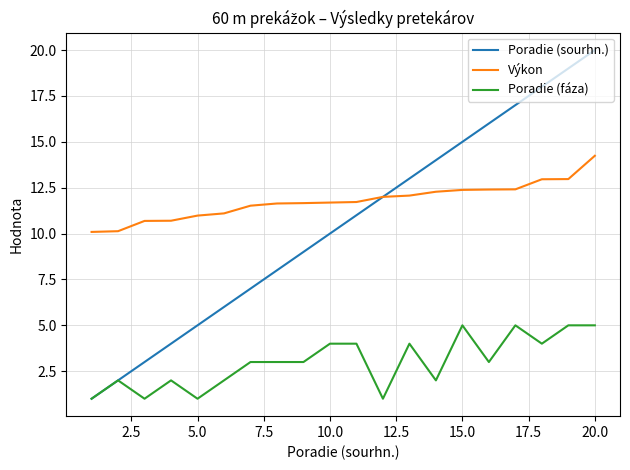

What is the minimum value shown in the chart?

1.0